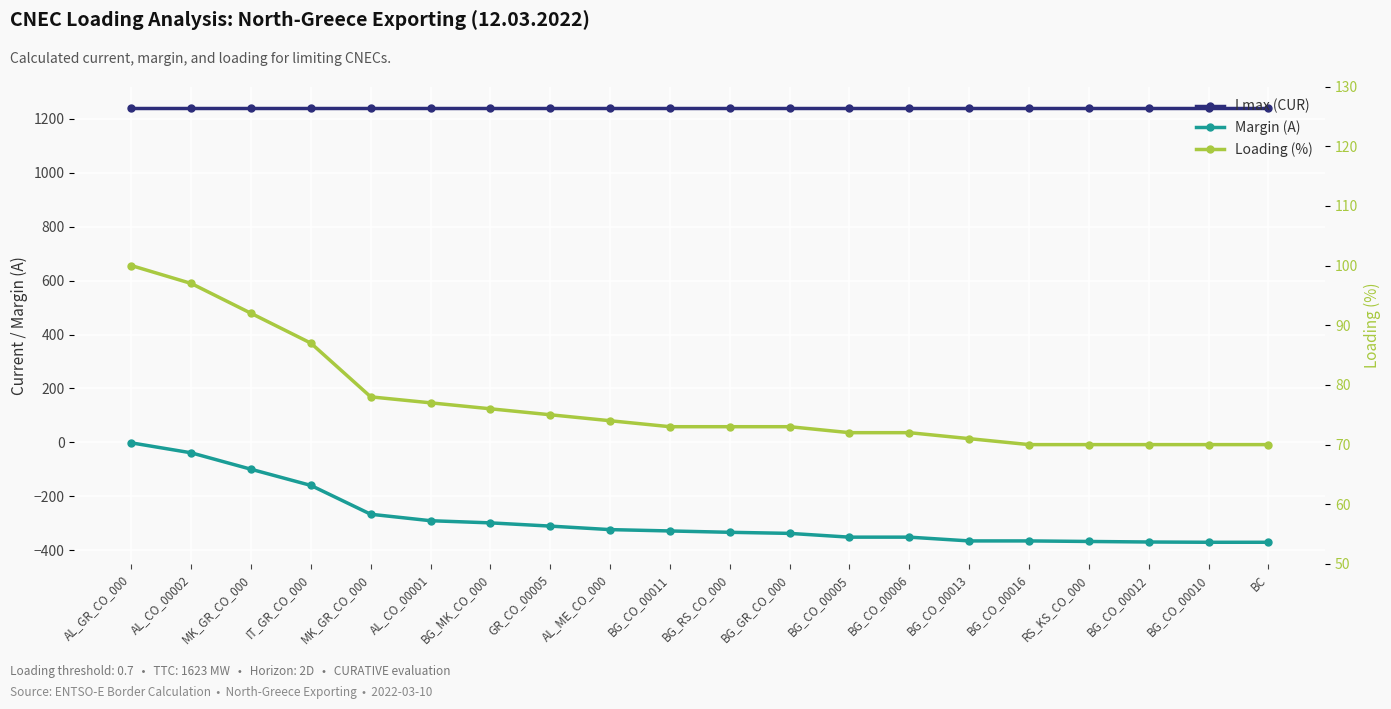

Reading right to left, extract all data points from this chart.

I max (CUR): 1240	1240	1240	1240	1240	1240	1240	1240	1240	1240	1240	1240	1240	1240	1240	1240	1240	1240	1240	1240
Margin (A): -371	-371	-370	-368	-366	-366	-352	-352	-338	-334	-329	-324	-311	-299	-291	-267	-160	-100	-39	-2
Loading (%): 70	70	70	70	70	71	72	72	73	73	73	74	75	76	77	78	87	92	97	100